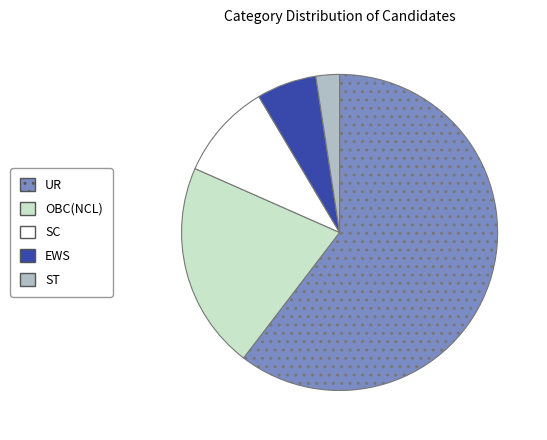

Which category has the smallest portion of the pie?

ST